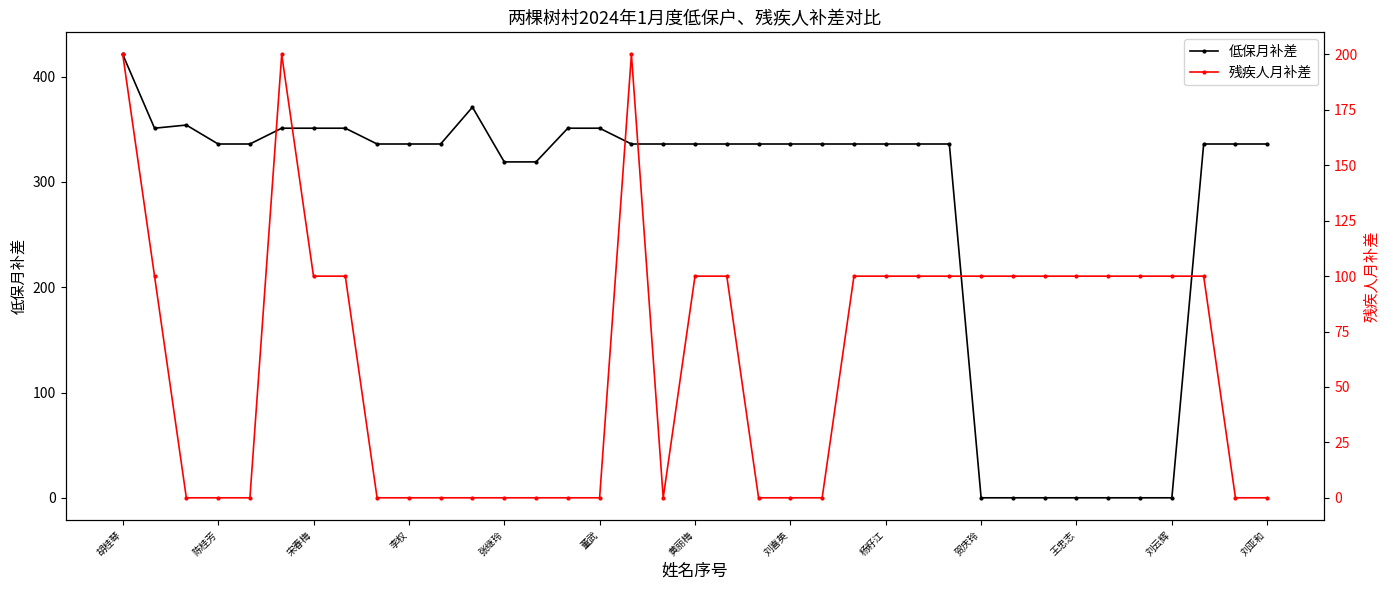

True or false: 低保月补差 and 残疾人月补差 intersect in this chart.

True